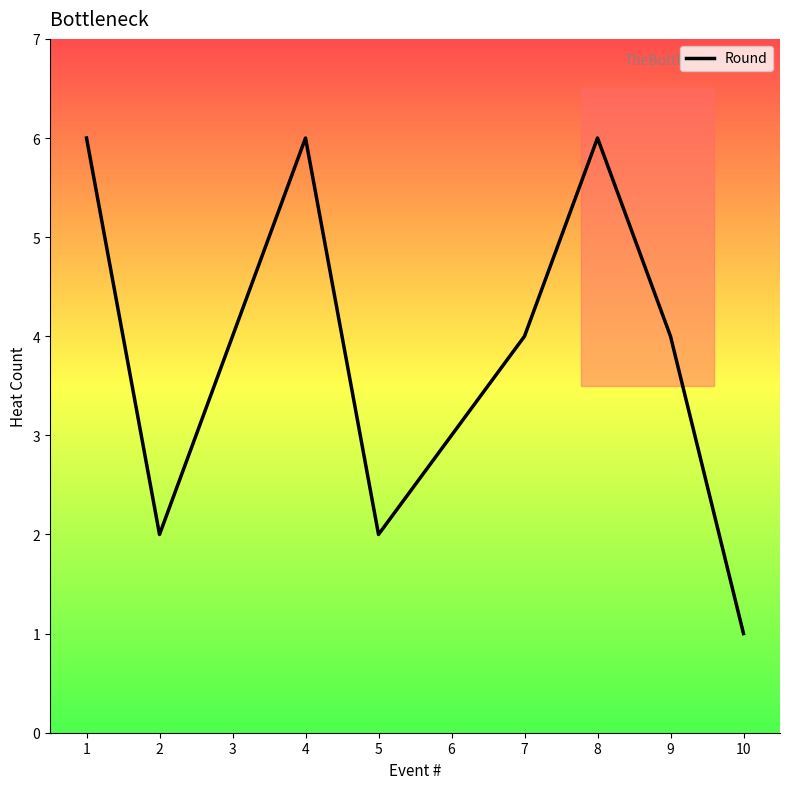

The chart shows a value of 2 at 5. True or false?

True